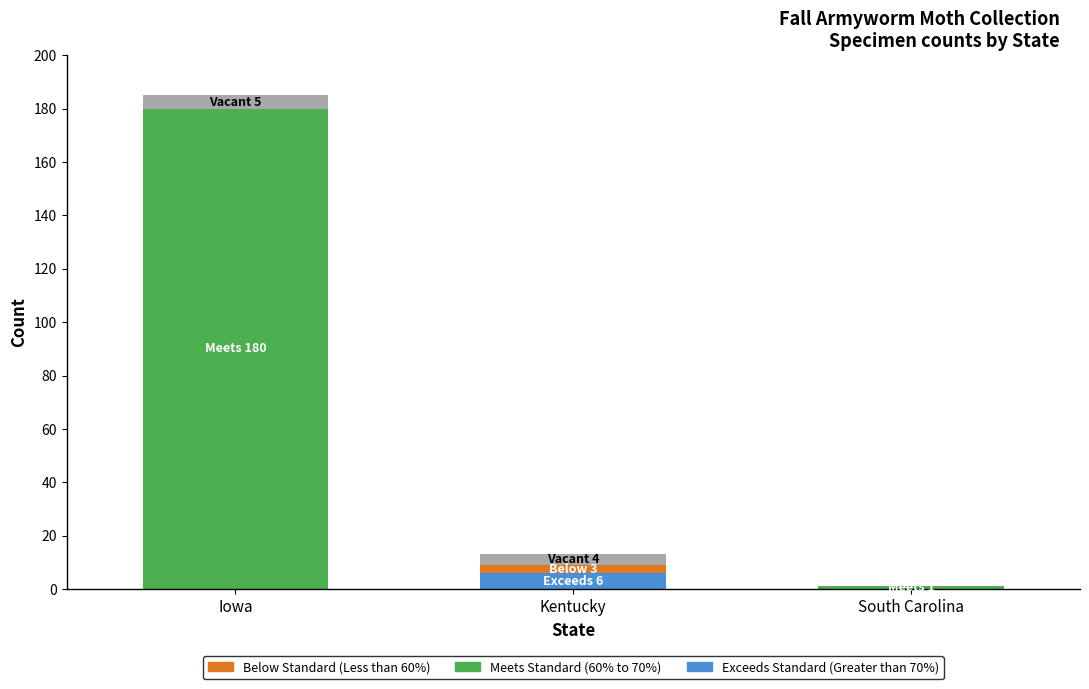

At which category is the sum across all series the highest?

Iowa